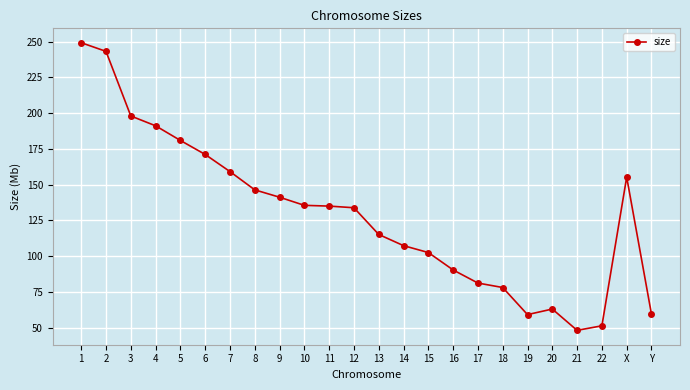

At which category does the chart reach its peak across all series?

1